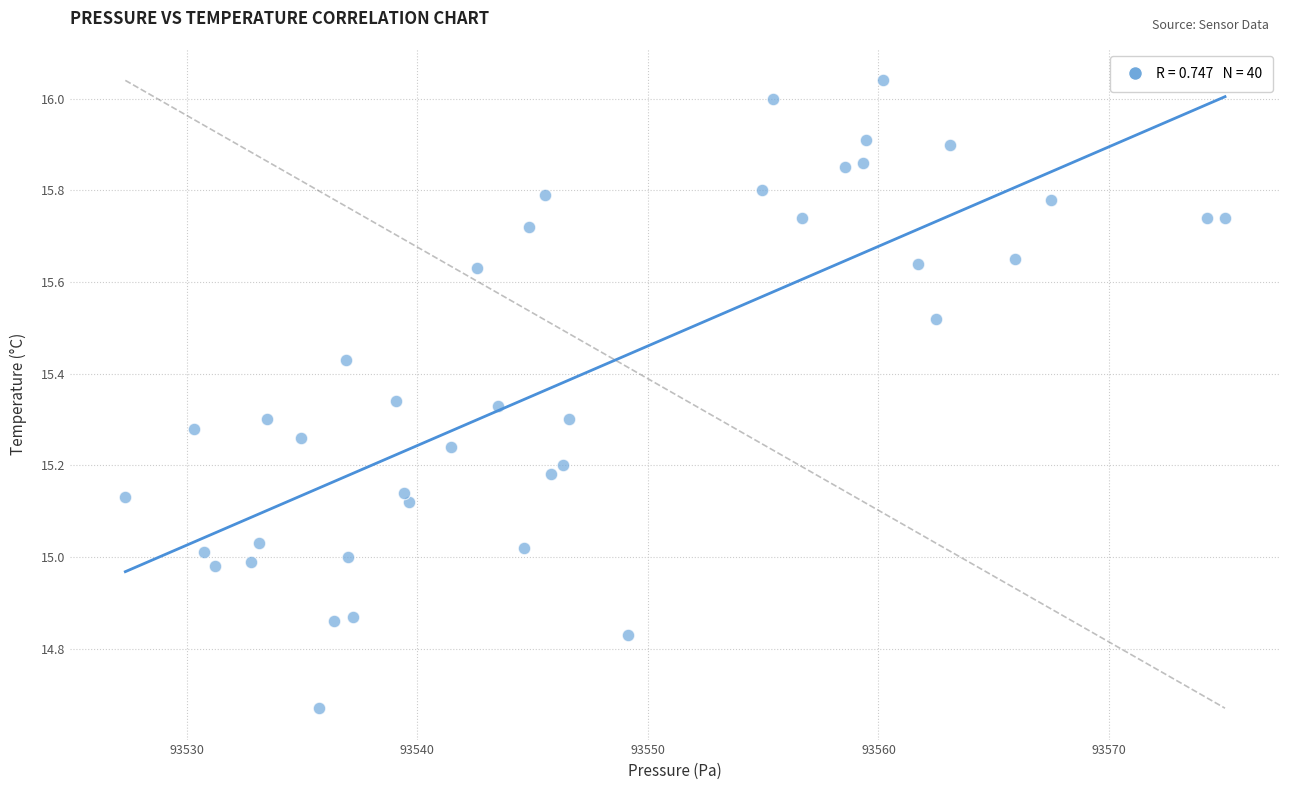

What is the range of Y values (max minus min)?

1.4